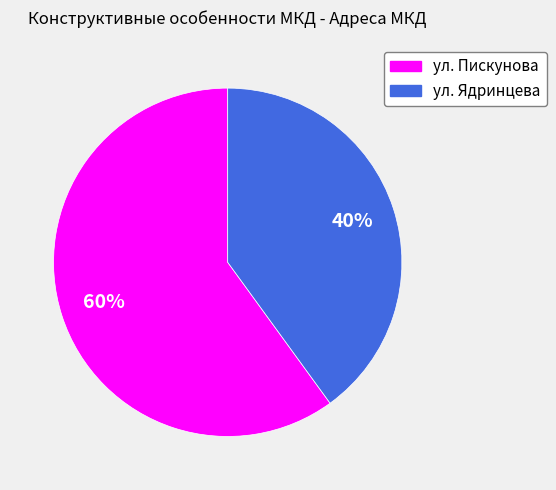

Is there any slice that represents more than half of the pie?

Yes